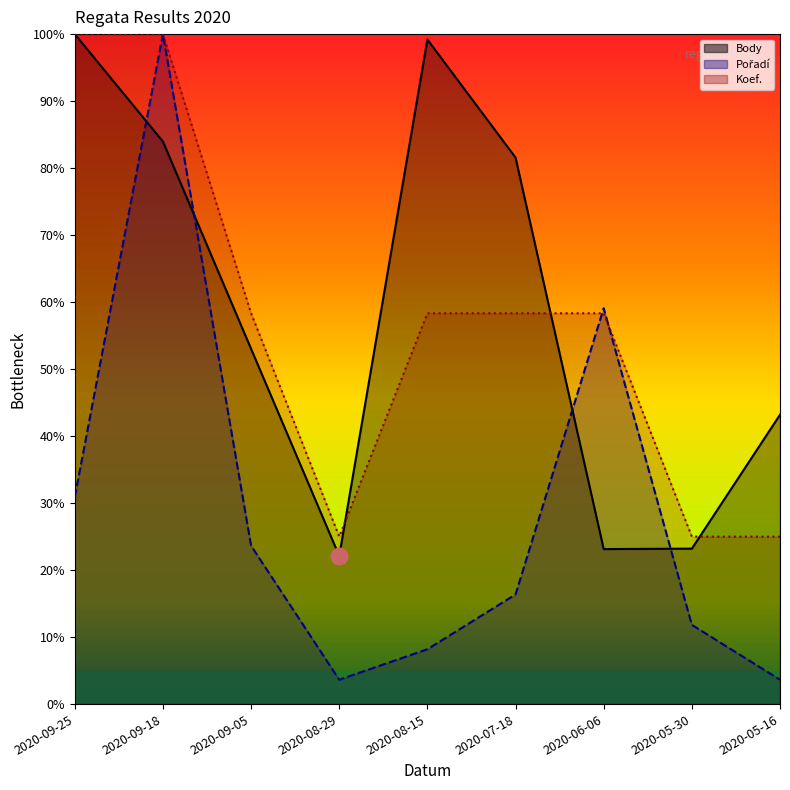

List the labels in order of Pořadí value, largest first.

2020-09-18, 2020-06-06, 2020-09-25, 2020-09-05, 2020-07-18, 2020-05-30, 2020-08-15, 2020-08-29, 2020-05-16